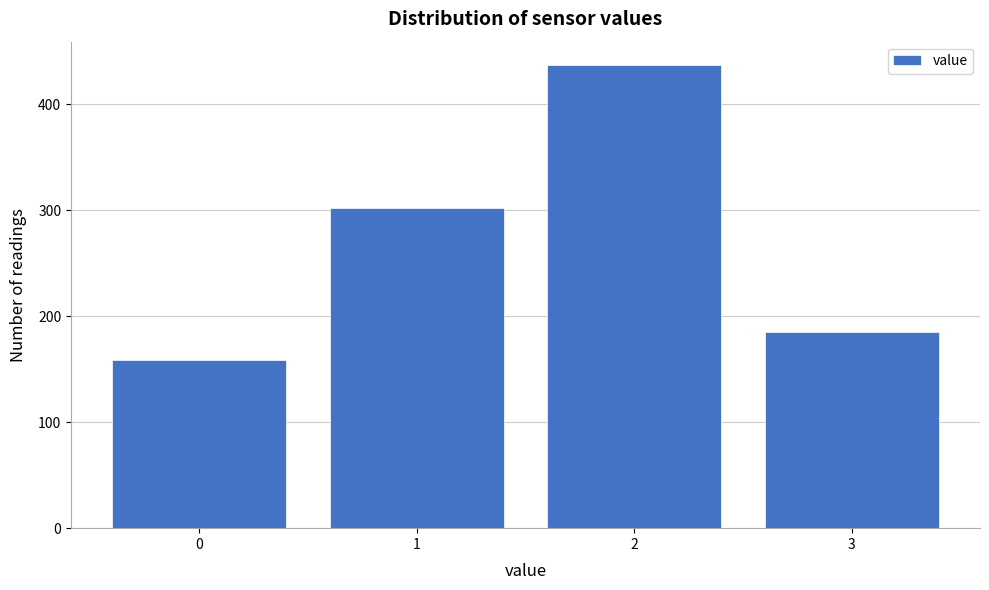

Reading left to right, transcribe all the data shown in this chart.

0=159	1=302	2=437	3=185